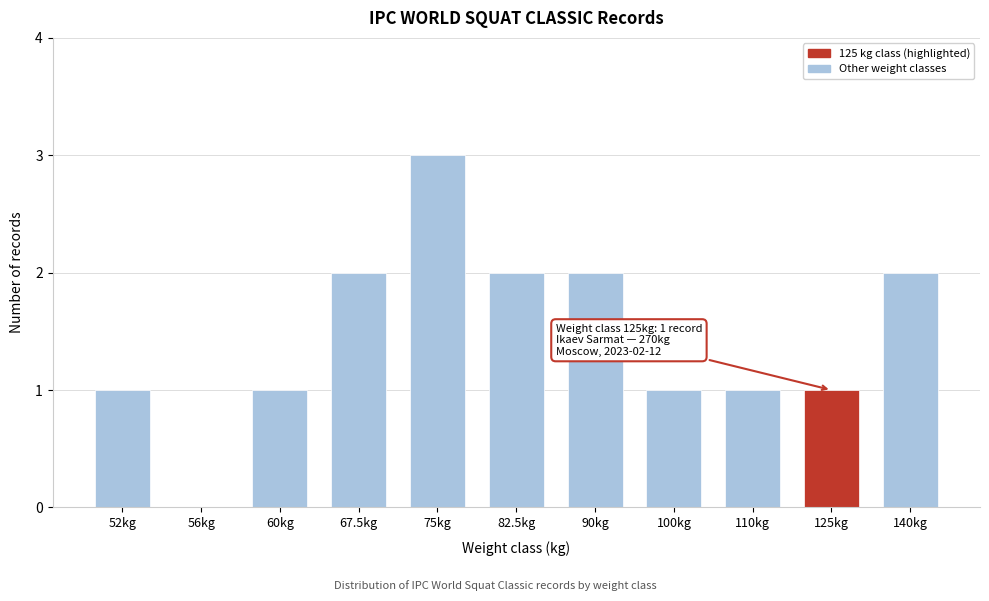

Reading left to right, list all the values displayed in this chart.

52kg=1	56kg=0	60kg=1	67.5kg=2	75kg=3	82.5kg=2	90kg=2	100kg=1	110kg=1	125kg=1	140kg=2